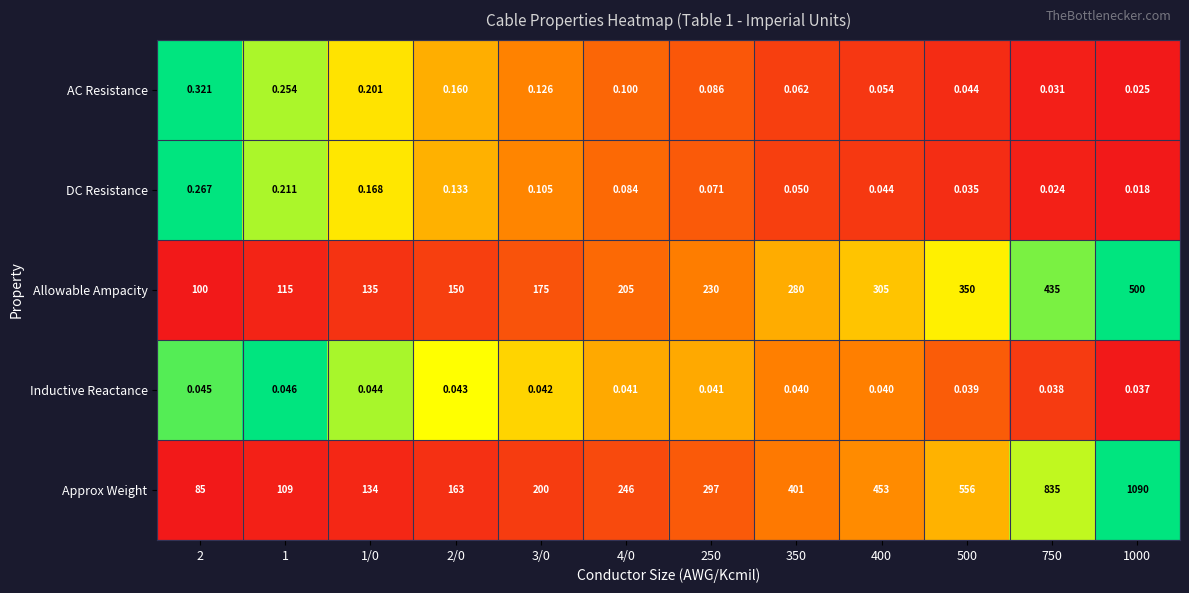

How many data points does each series have?

12